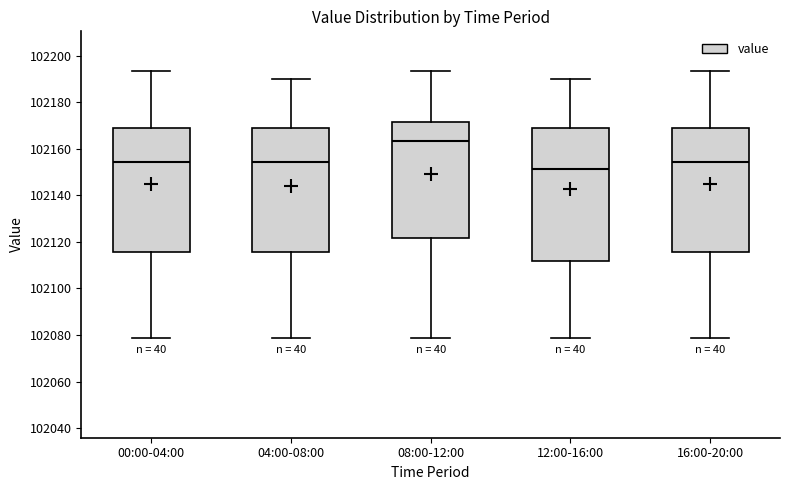

Where does the median line of the box for 04:00-08:00 sit on the y-axis? The values are not printed on the chart, so give them approximately, as read against the axis.

102154